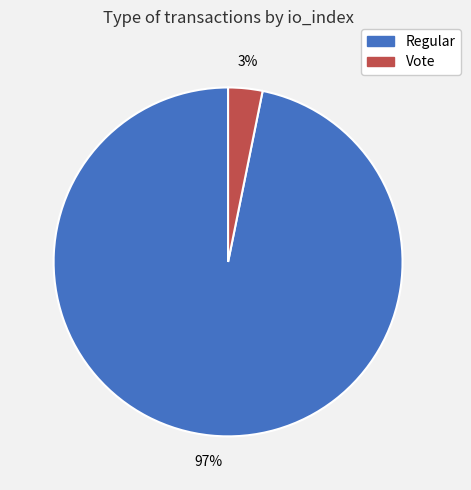

To the nearest percent, what percentage of the pie is Vote?

3%